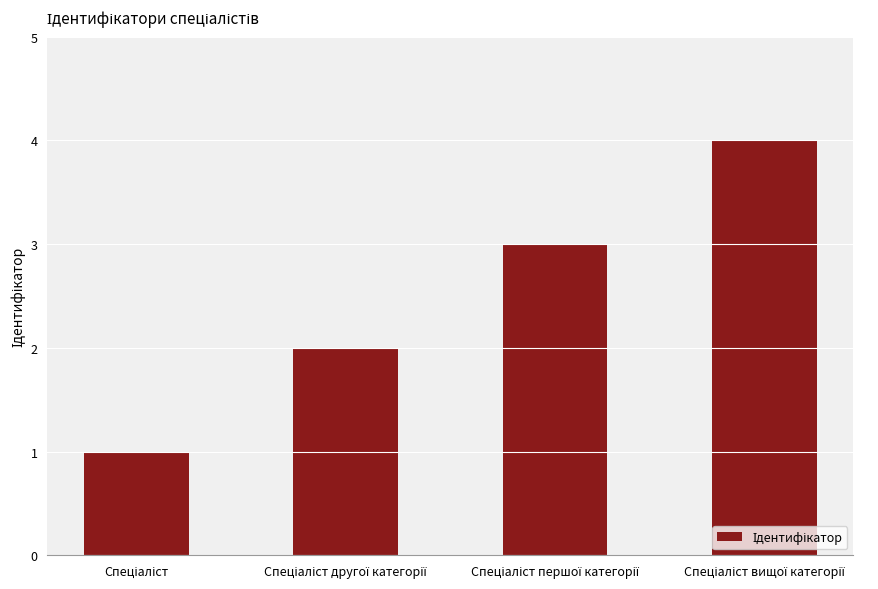

What is the difference between the maximum and minimum values?

3